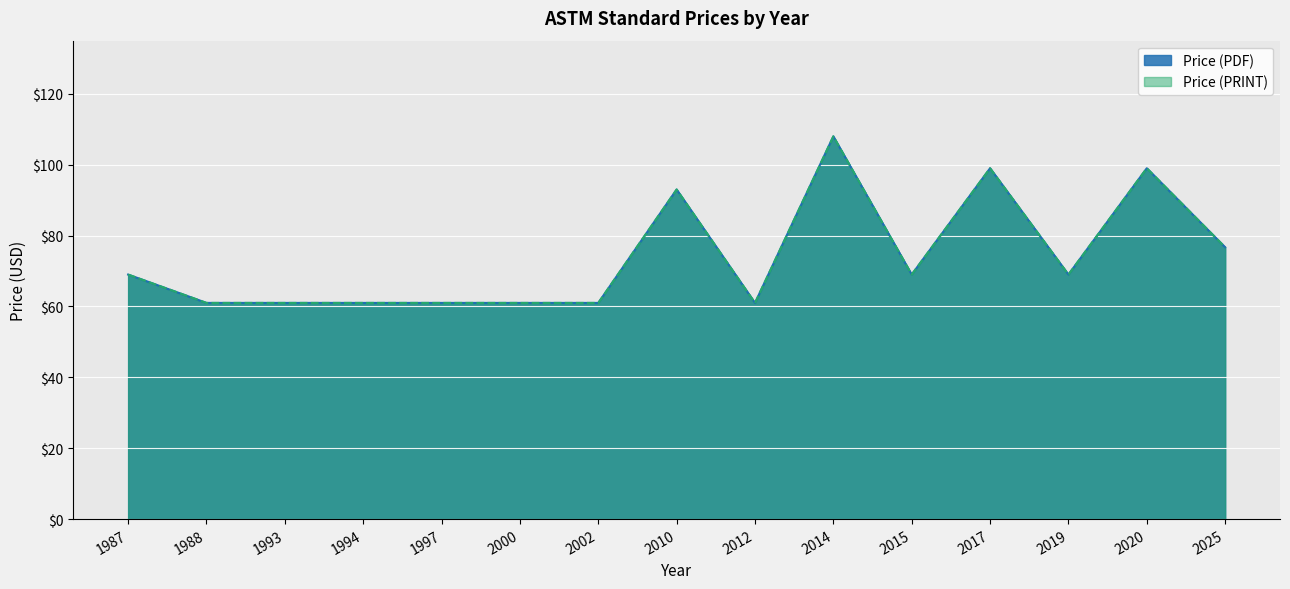

Does the chart display data point markers on the line(s)?

No